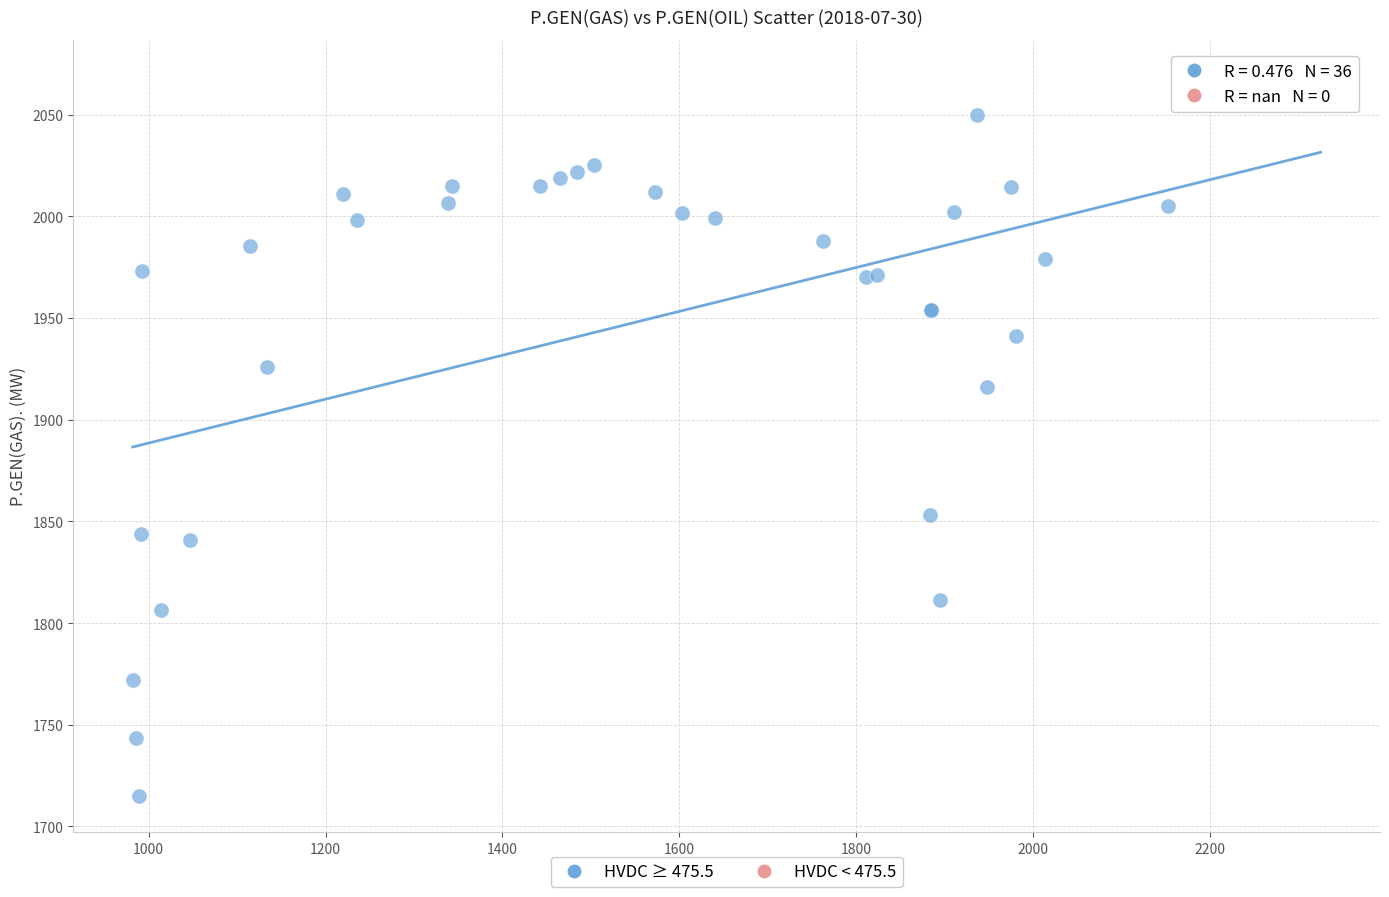

What Y value in the scatter plot is closest to 1892?

1916.0